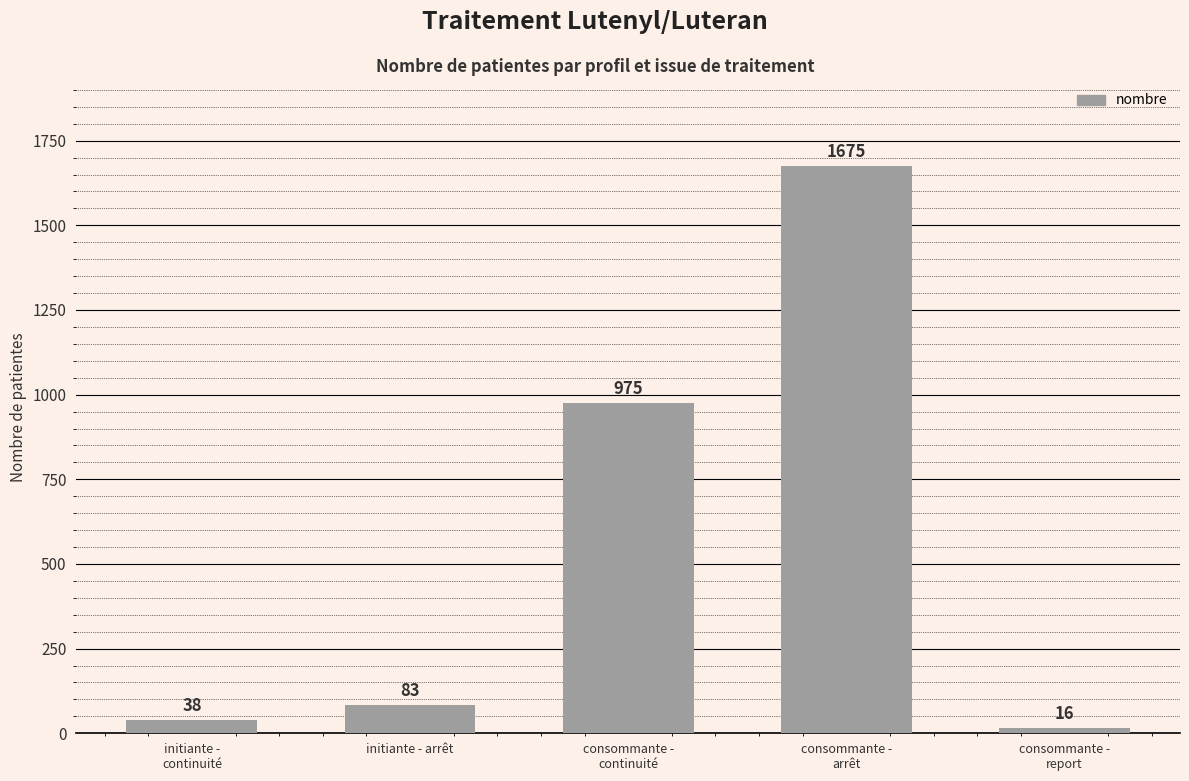

Reading right to left, transcribe all the data shown in this chart.

16	1675	975	83	38